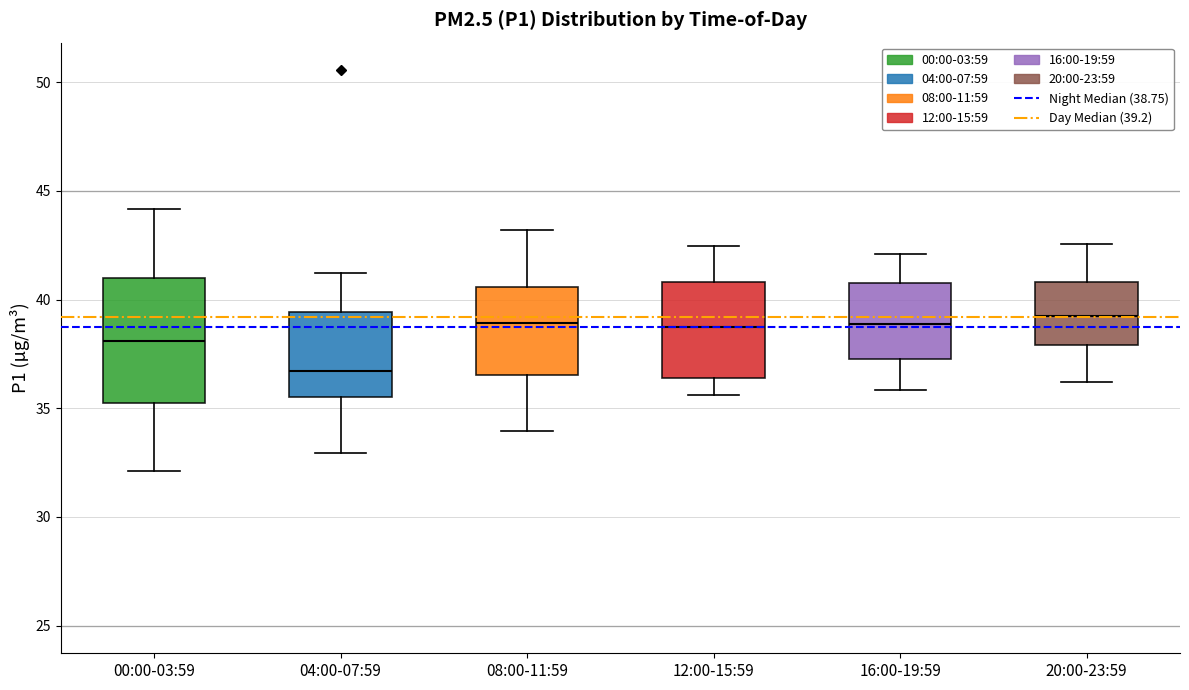

Comparing the boxes themselves (not the whiskers), which one is the tallest?

00:00-03:59